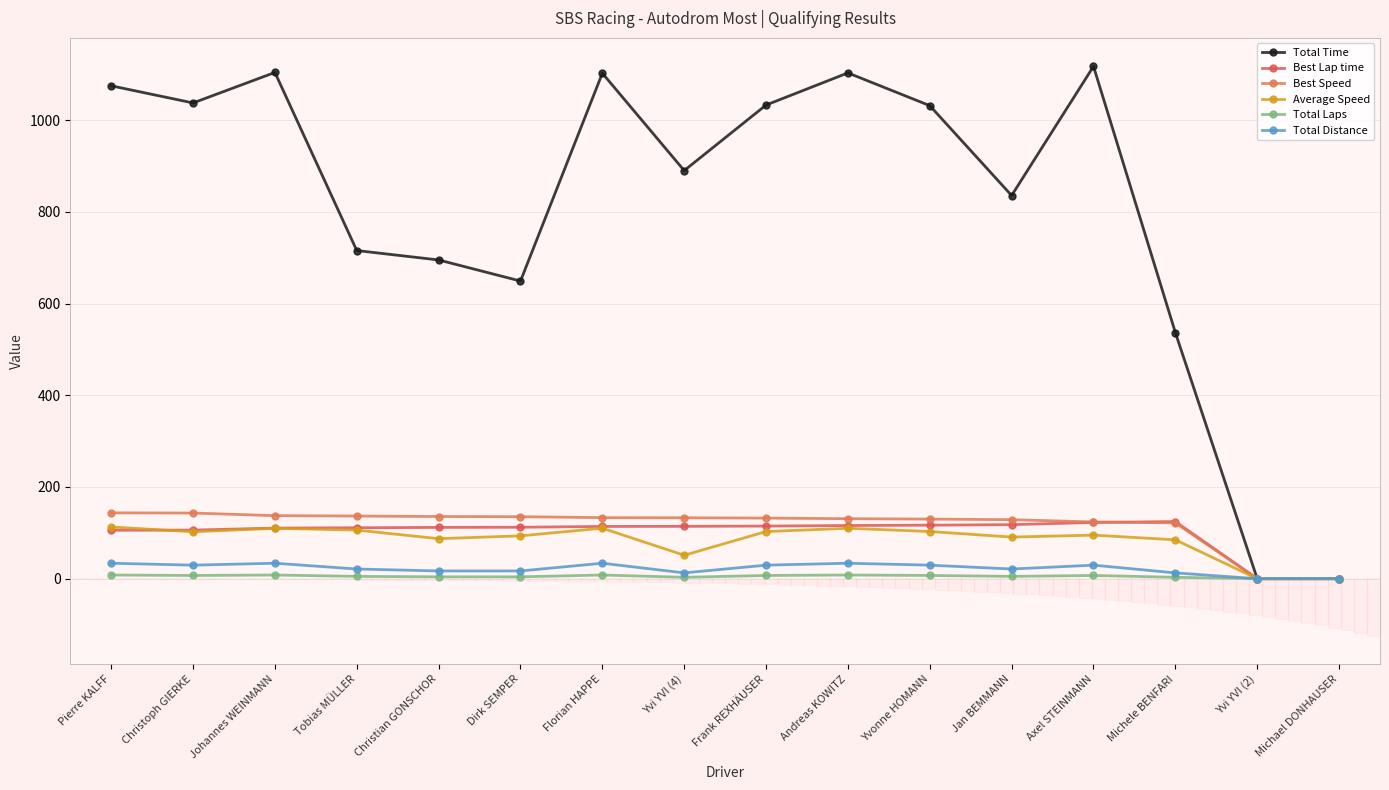

What value does the Best Speed series have at Yvi YVI (4)?

132.8